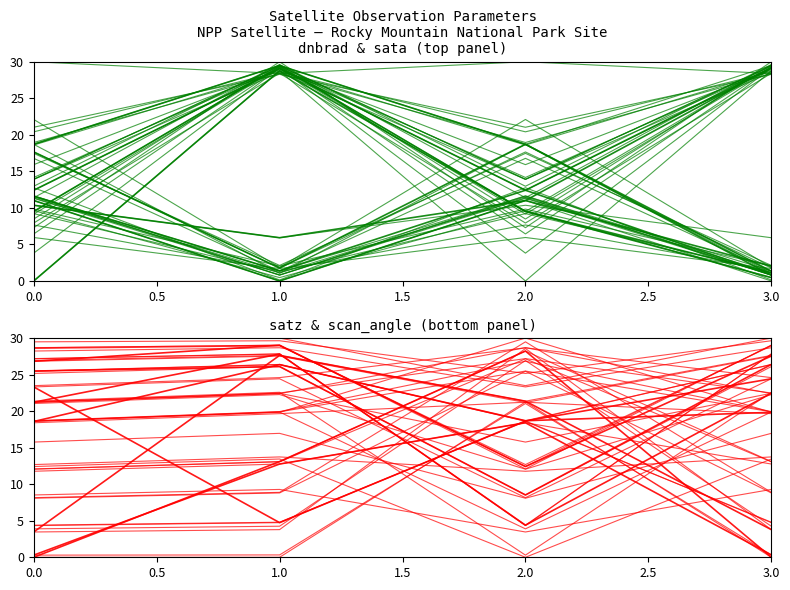

At which label does satz/scan_angle reach its peak?

2.0